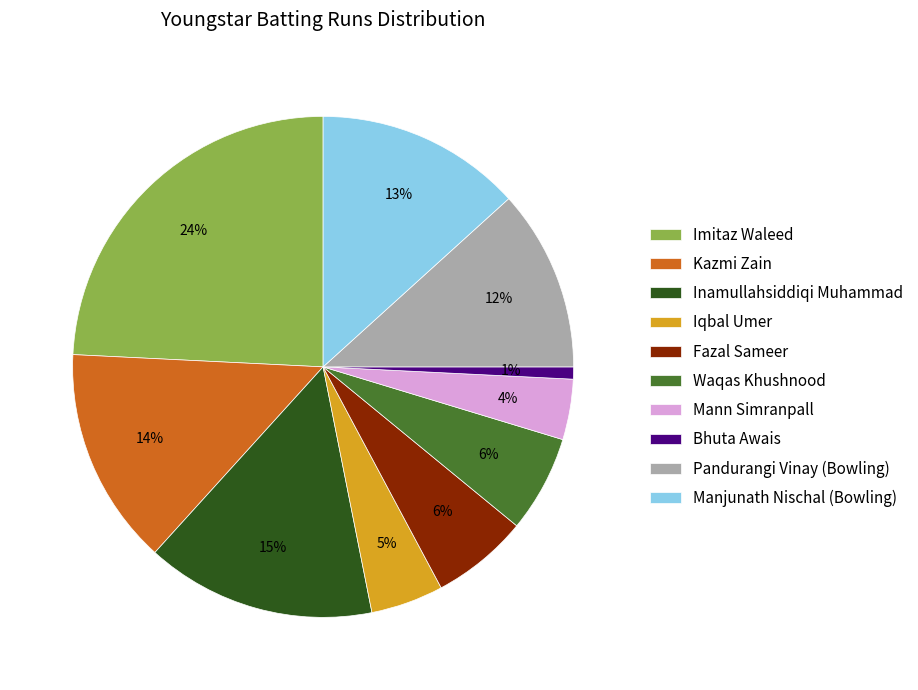

What is the smallest slice in the pie chart?

Bhuta Awais